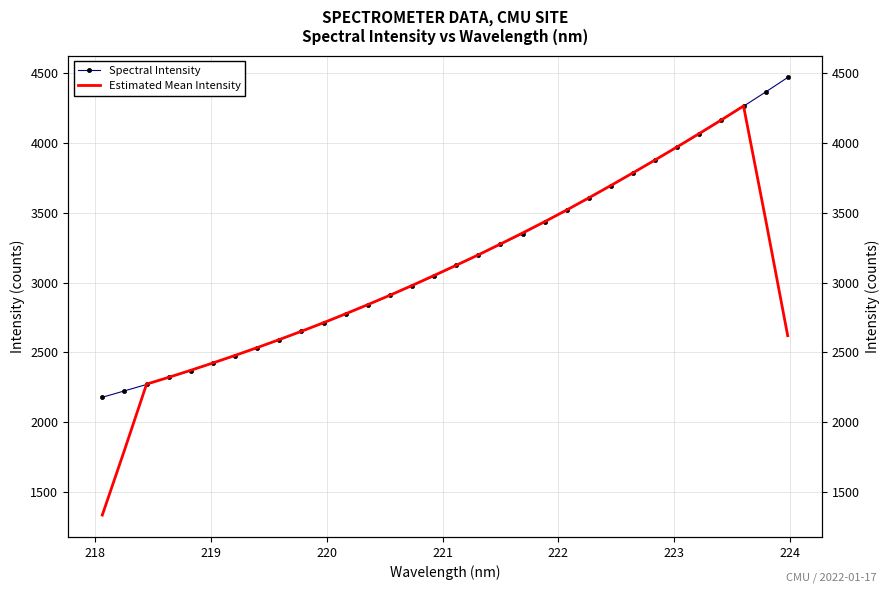

What is the smallest value displayed?

1334.4